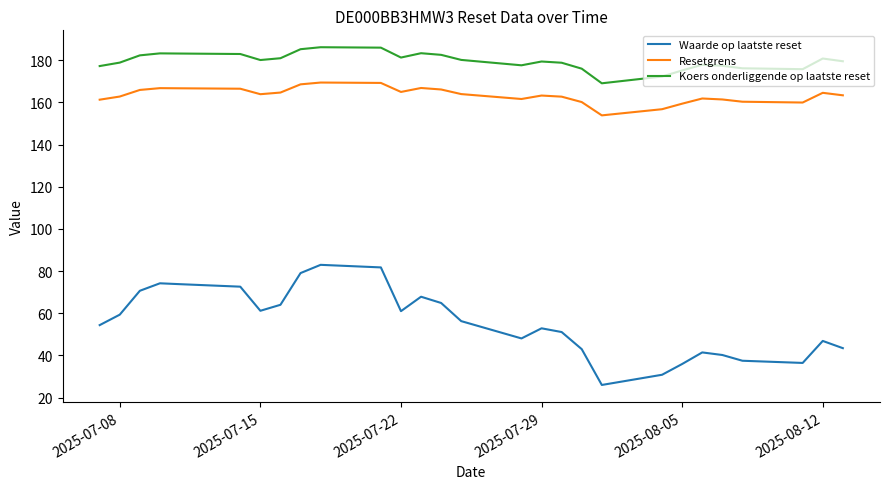

At how many categories does at least one series exceed 143?

28